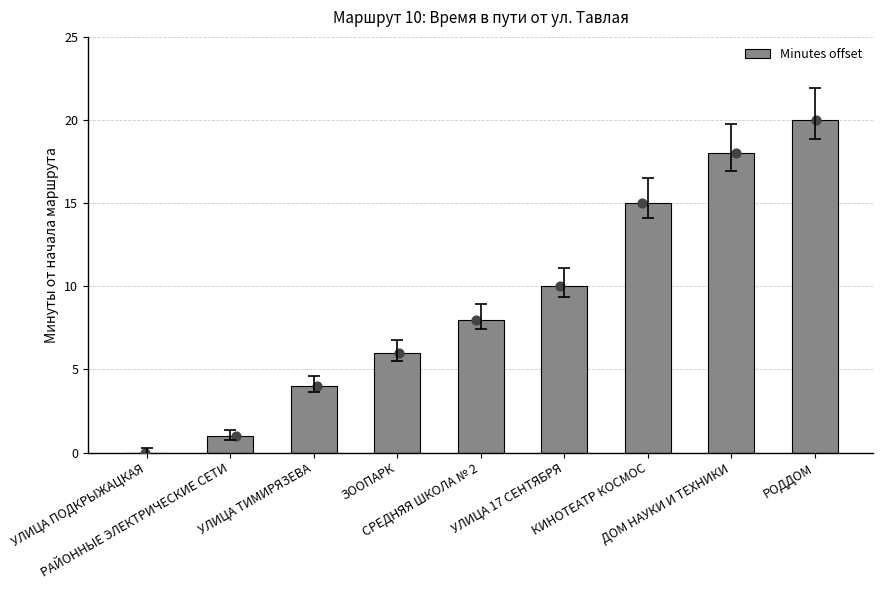

What is the change in value from РАЙОННЫЕ ЭЛЕКТРИЧЕСКИЕ СЕТИ to КИНОТЕАТР КОСМОС?

+14